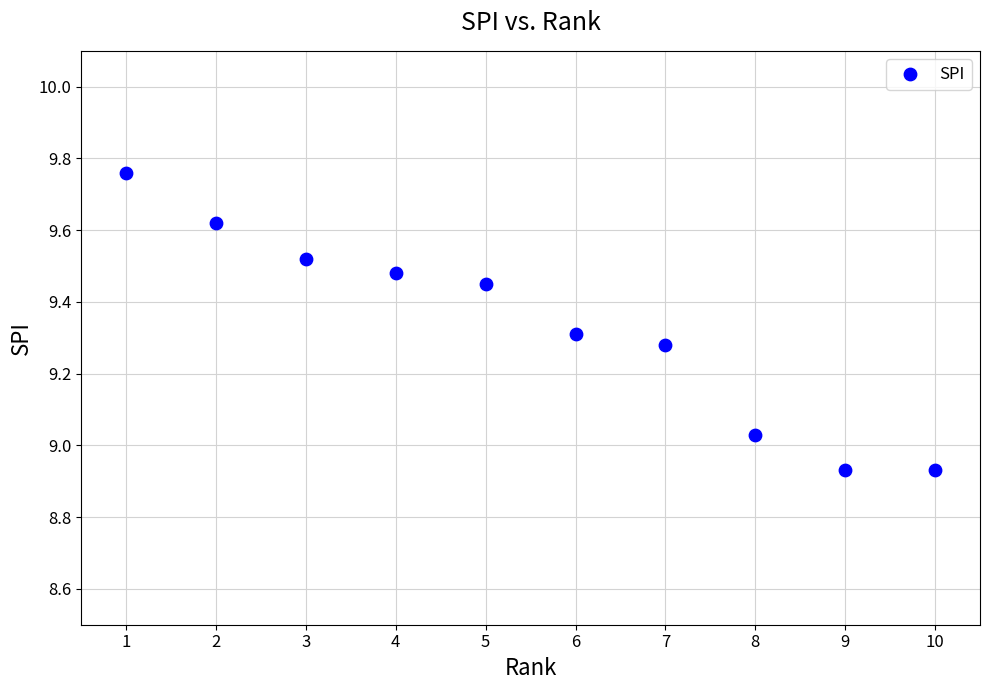

What is the average X value?

5.5